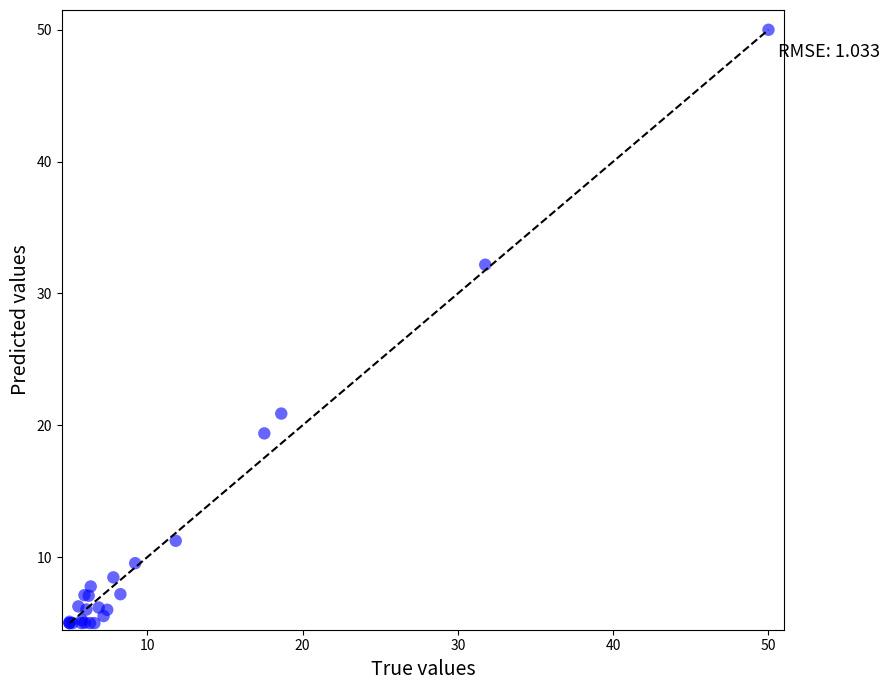

What Y value in the scatter plot is closest to 27?

32.2